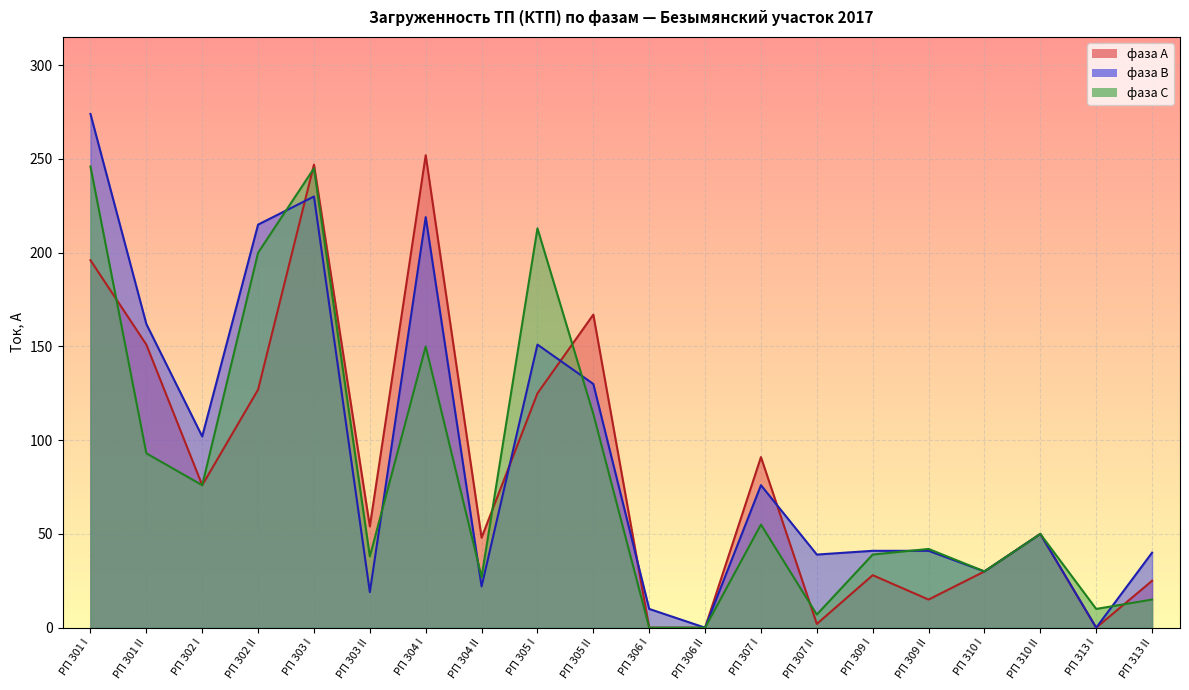

Rank the series at РП 310 I from lowest to highest value.

фаза А, фаза В, фаза С